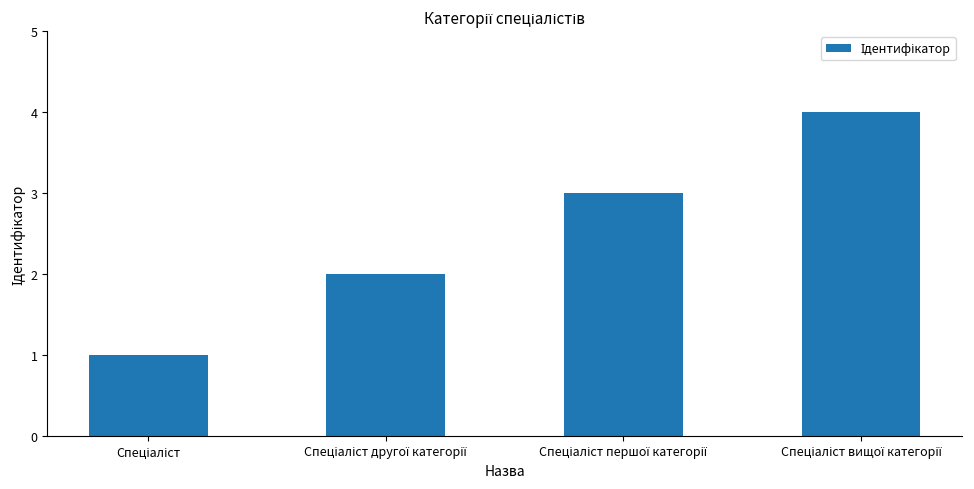

How many bars are there in total?

4